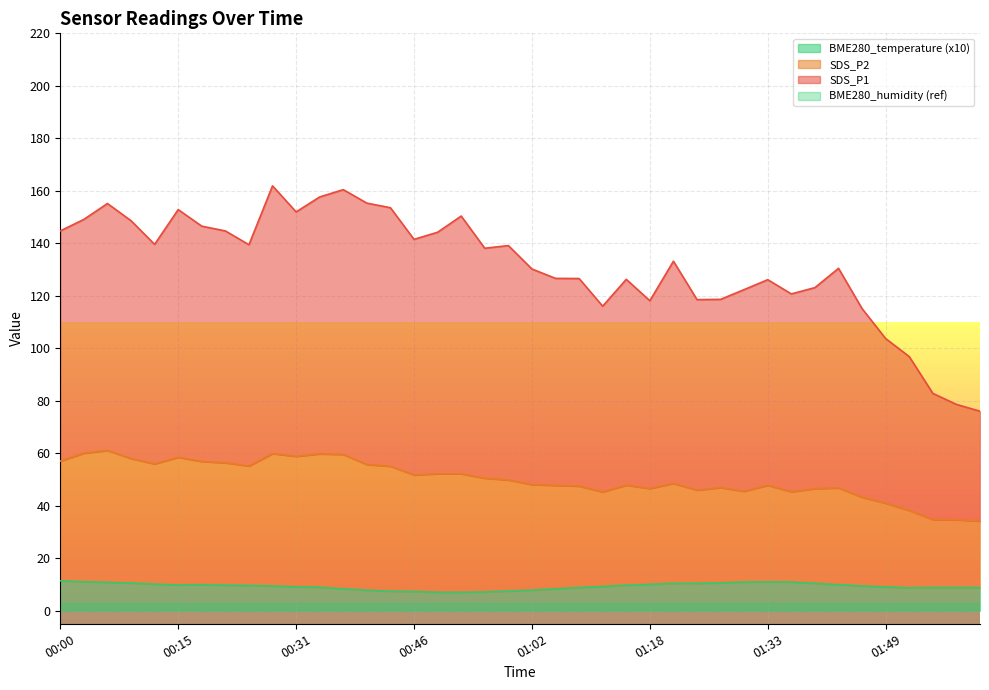

What is the label of the 12th point from the right?

01:27